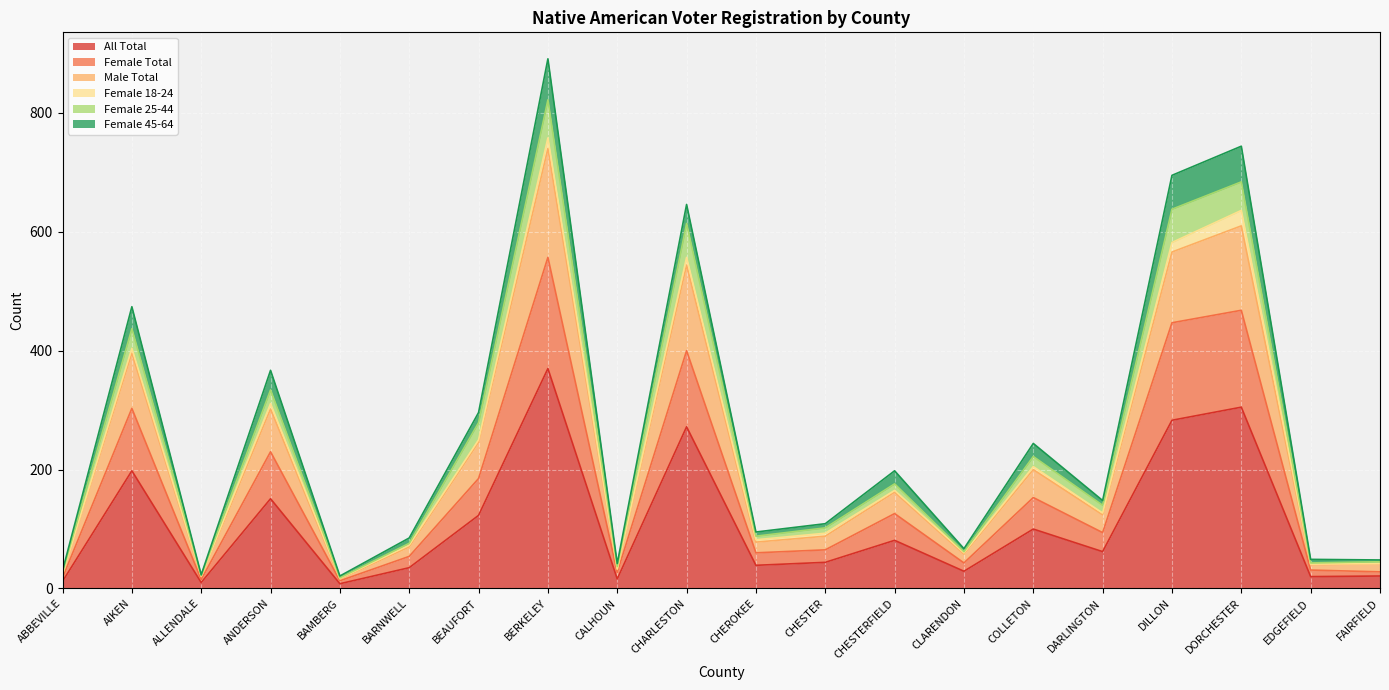

Which category has the highest value in the All Total series?

BERKELEY